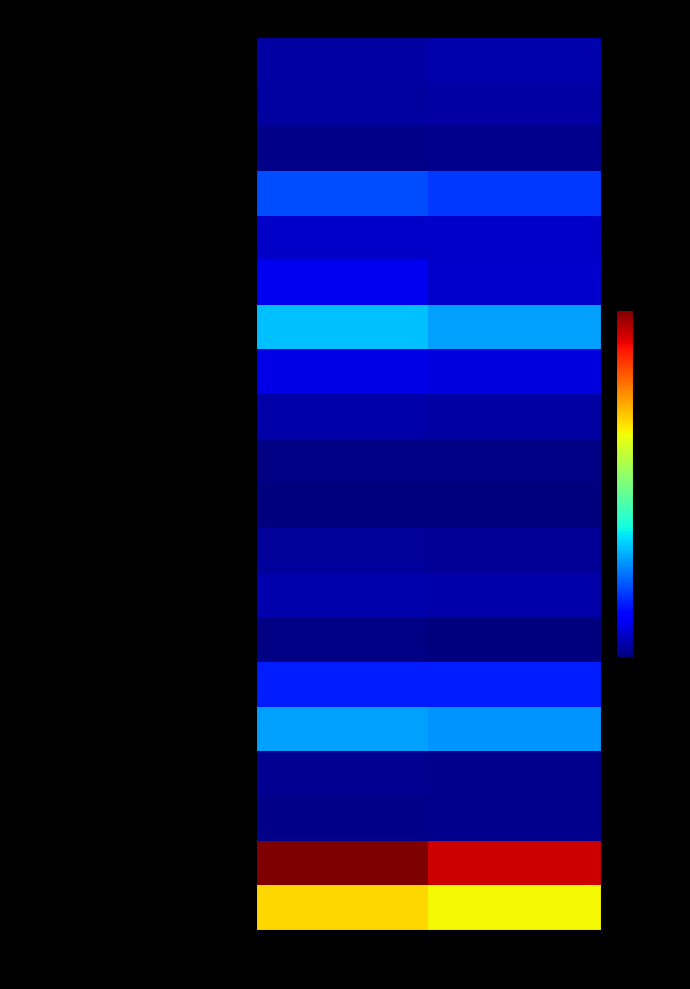

Reading right to left, extract all data points from this chart.

Cash and cash equivalents: Dec. 31, 2020=524	Sep. 30, 2021=448
Restricted cash: Dec. 31, 2020=468	Sep. 30, 2021=434
Accounts receivable, net: Dec. 31, 2020=276	Sep. 30, 2021=223
Vacation ownership notes receivable, net: Dec. 31, 2020=1840	Sep. 30, 2021=2026
Inventory: Dec. 31, 2020=759	Sep. 30, 2021=741
Property and equipment, net: Dec. 31, 2020=791	Sep. 30, 2021=1077
Goodwill: Dec. 31, 2020=2817	Sep. 30, 2021=3086
Intangibles, net: Dec. 31, 2020=952	Sep. 30, 2021=1007
Other assets: Dec. 31, 2020=471	Sep. 30, 2021=501
Accounts payable: Dec. 31, 2020=209	Sep. 30, 2021=190
Advance deposits: Dec. 31, 2020=147	Sep. 30, 2021=166
Accrued liabilities: Dec. 31, 2020=349	Sep. 30, 2021=375
Deferred revenue: Dec. 31, 2020=488	Sep. 30, 2021=540
Payroll and benefits liability: Dec. 31, 2020=157	Sep. 30, 2021=201
Securitized debt, net: Dec. 31, 2020=1588	Sep. 30, 2021=1594
Debt, net: Dec. 31, 2020=2680	Sep. 30, 2021=2795
Deferred taxes: Dec. 31, 2020=274	Sep. 30, 2021=325
Retained earnings: Dec. 31, 2020=272	Sep. 30, 2021=237
TOTAL ASSETS: Dec. 31, 2020=8898	Sep. 30, 2021=9543
TOTAL LIABILITIES: Dec. 31, 2020=6216	Sep. 30, 2021=6539